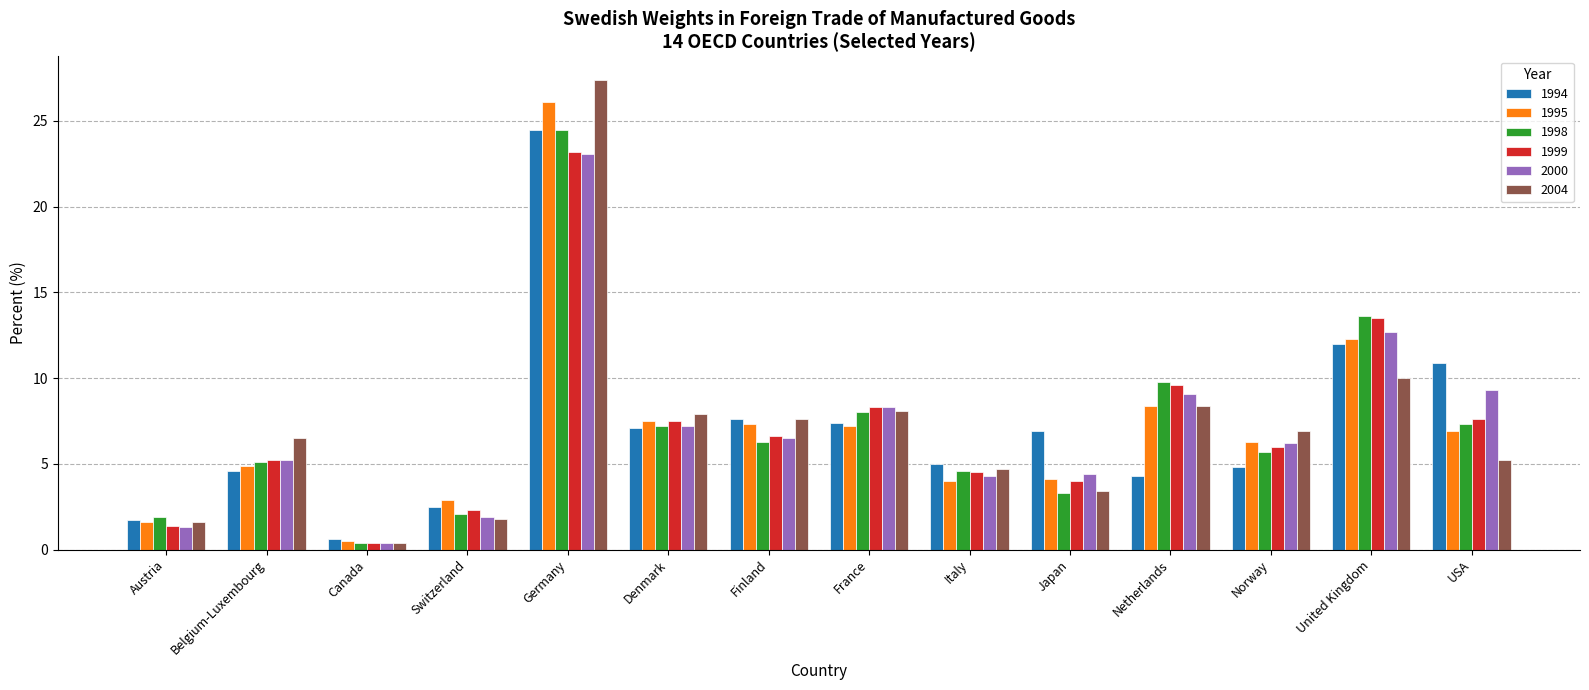

Which series has the widest spread of values?

2004